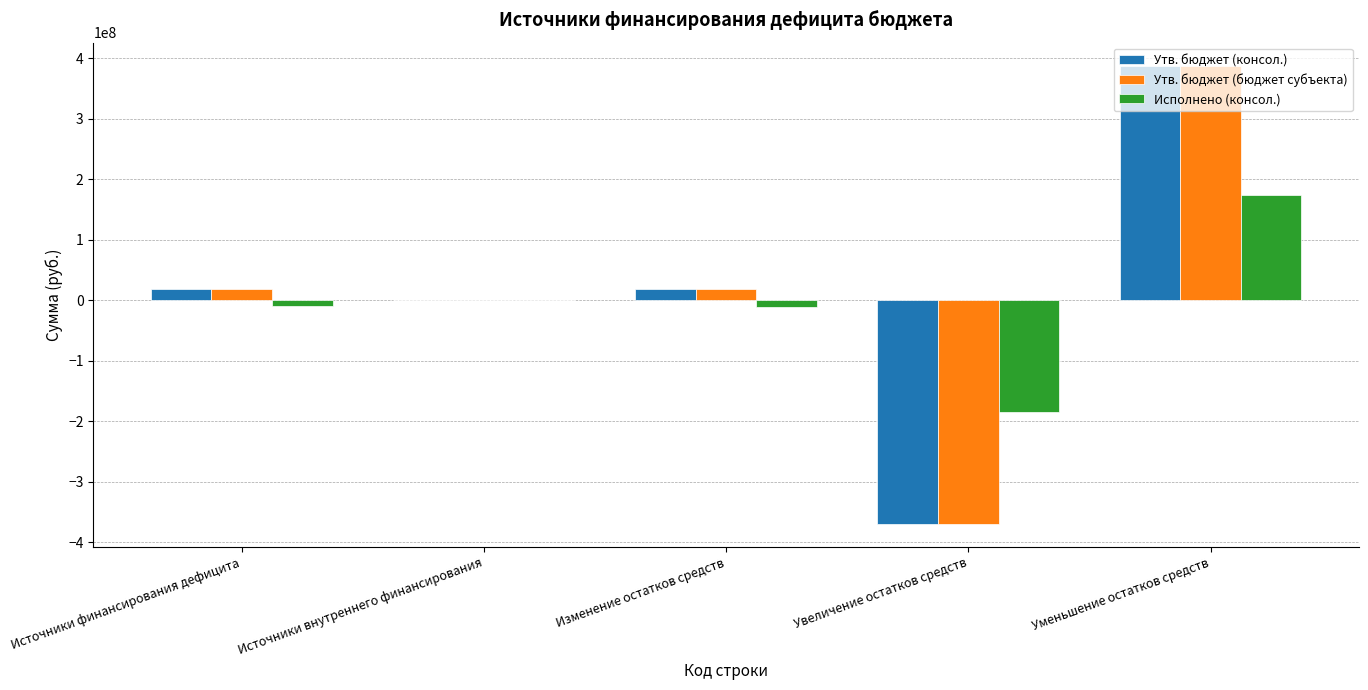

Are the bars horizontal?

No